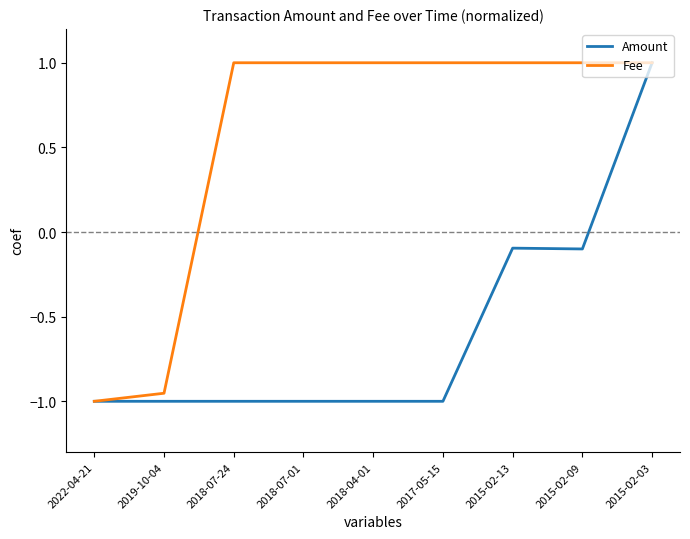

Count the number of data series in this chart.

2